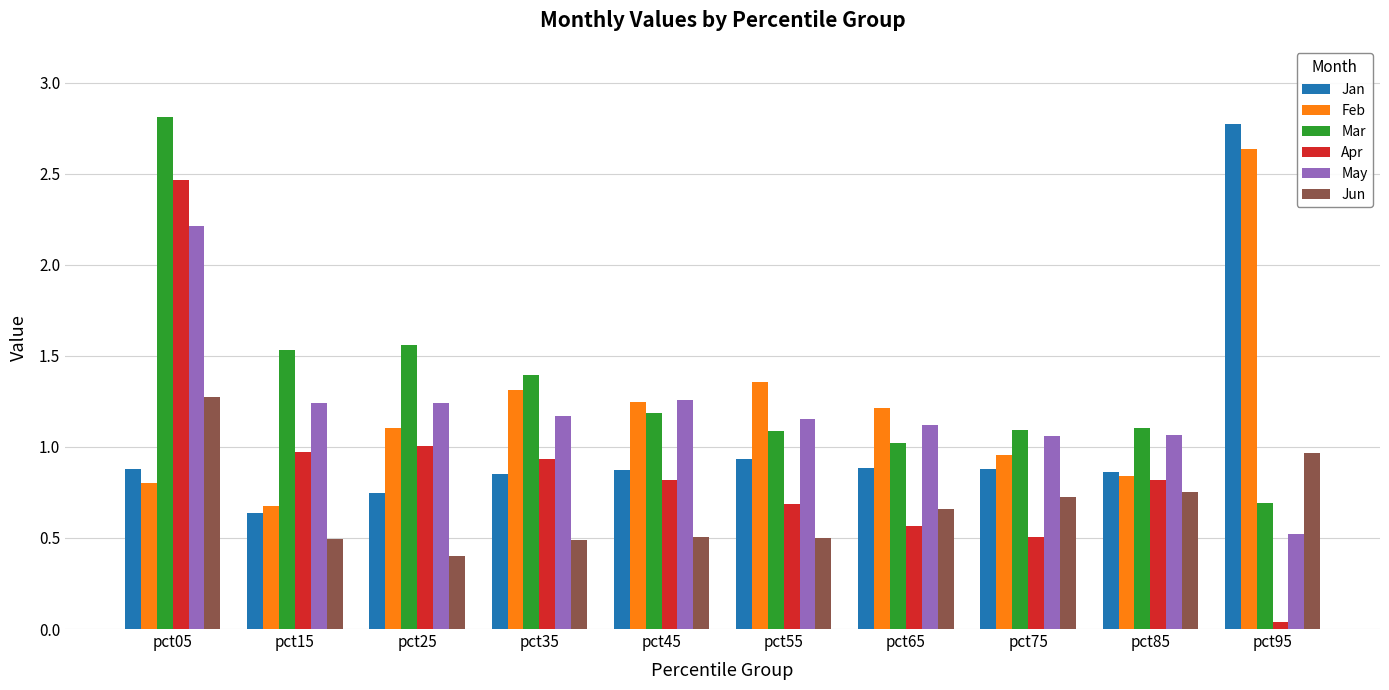

What value does the Mar series have at pct15?

1.5